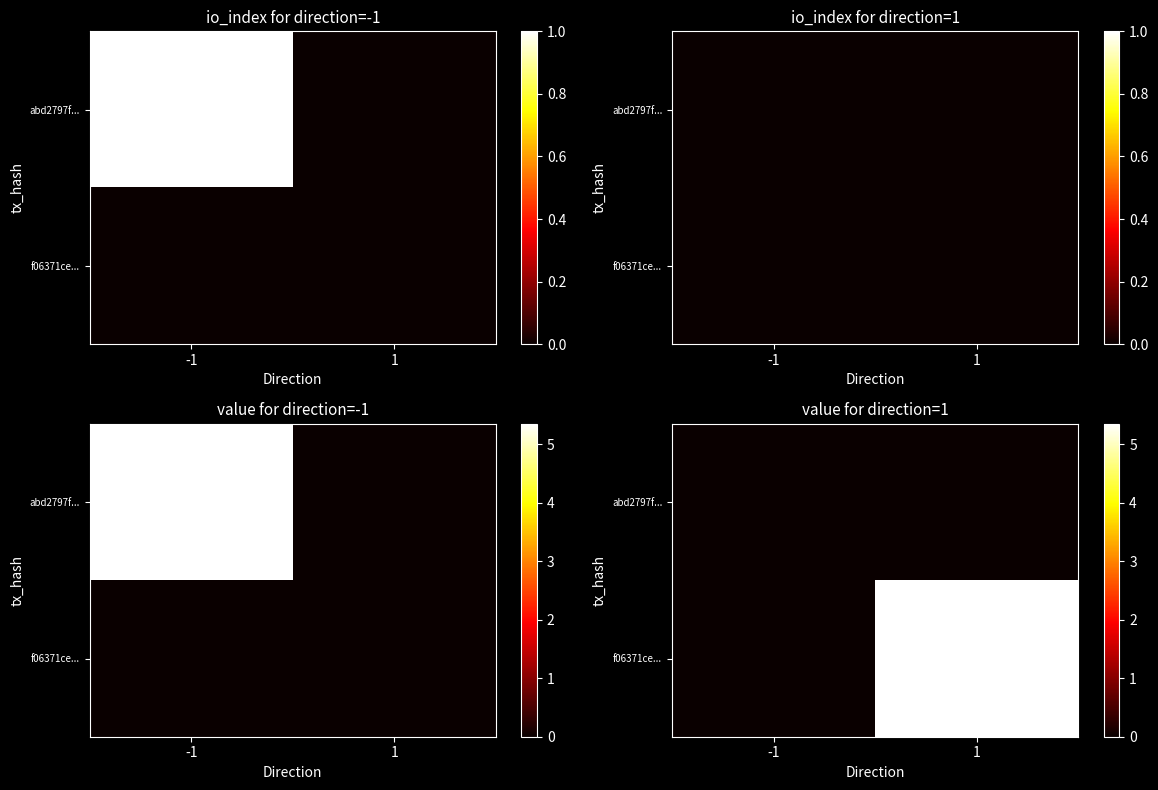

At which label does f06371ce... reach its minimum?

-1